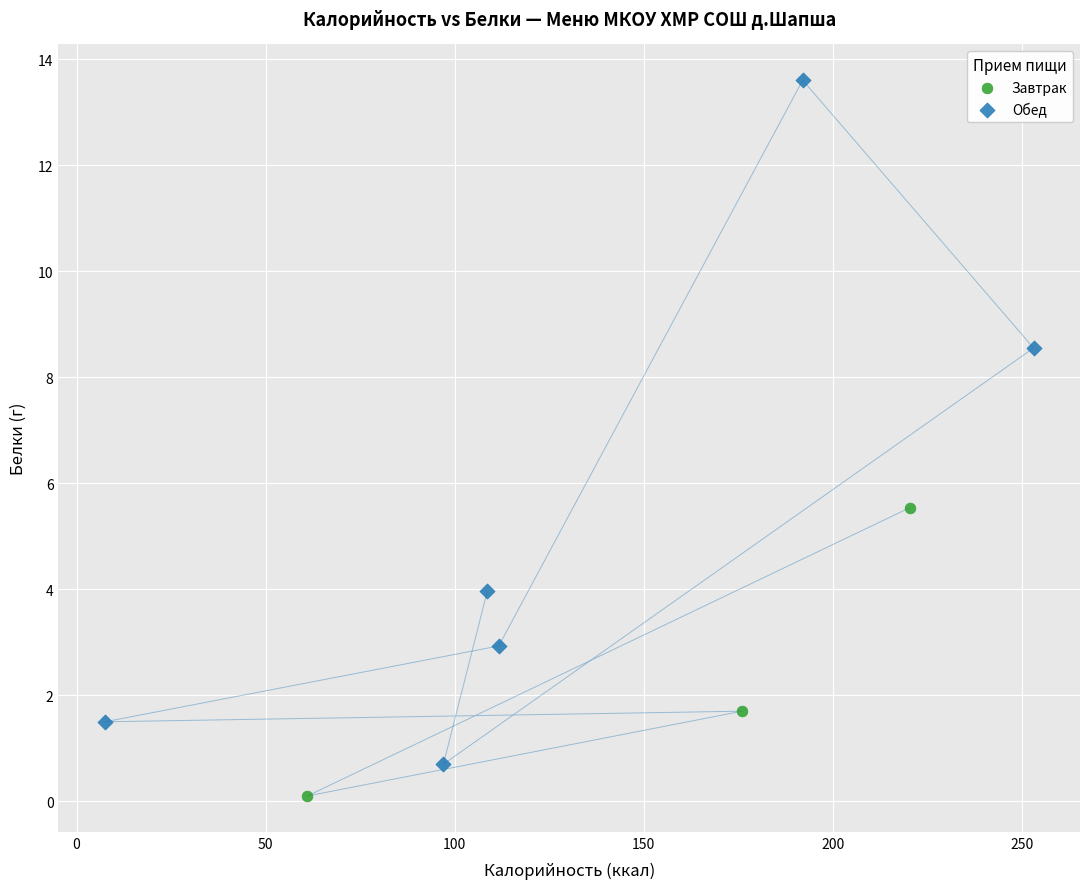

Which series has the widest spread of Y values?

Обед